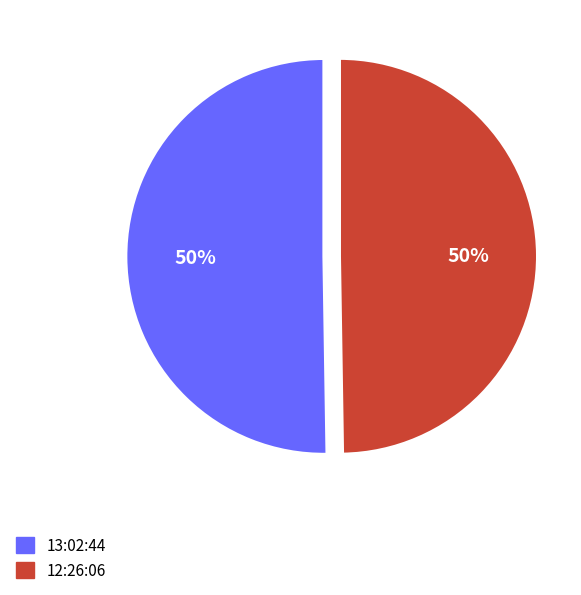

To the nearest percent, what is the average slice percentage?

50%